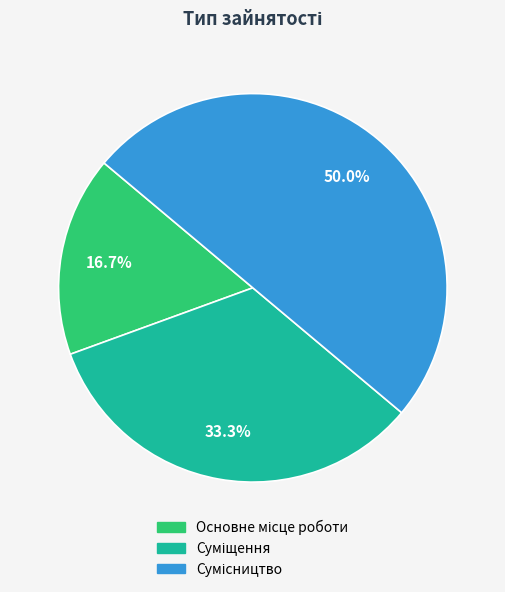

How many slices are in this pie chart?

3